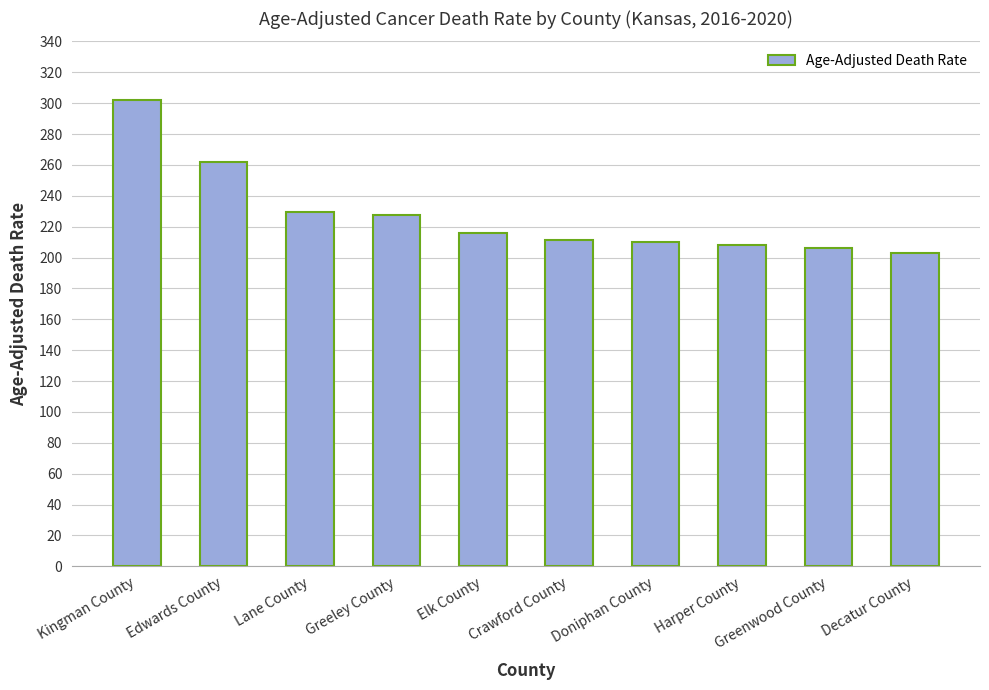

Which category has the lowest value across all series?

Decatur County